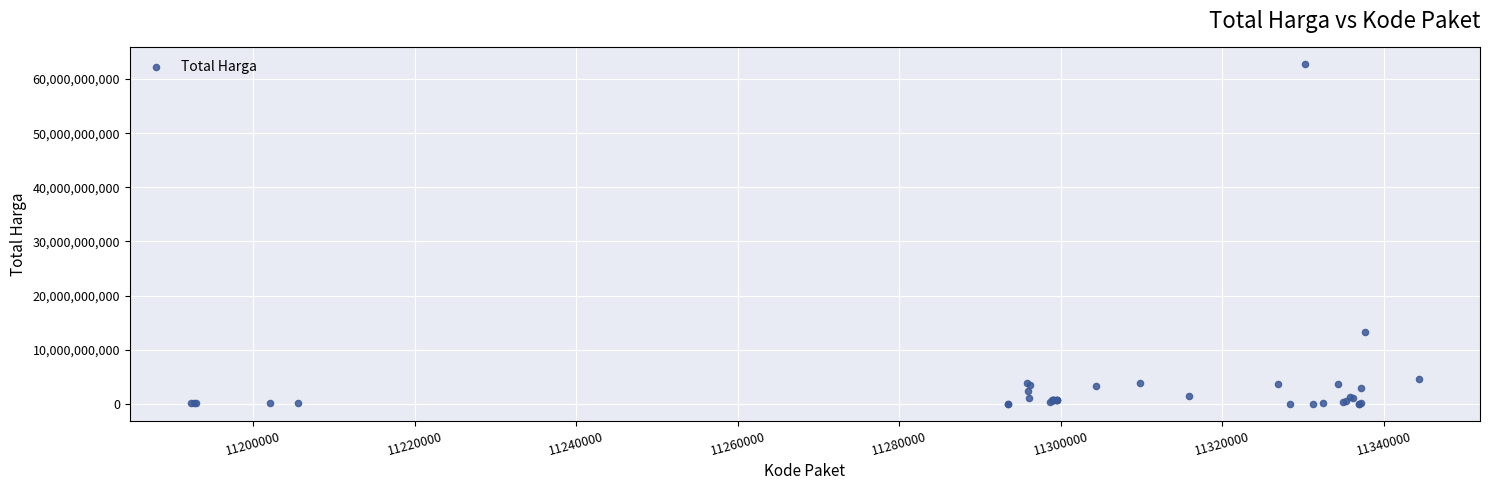

What Y value in the scatter plot is closest to 31359950400?

13217400000